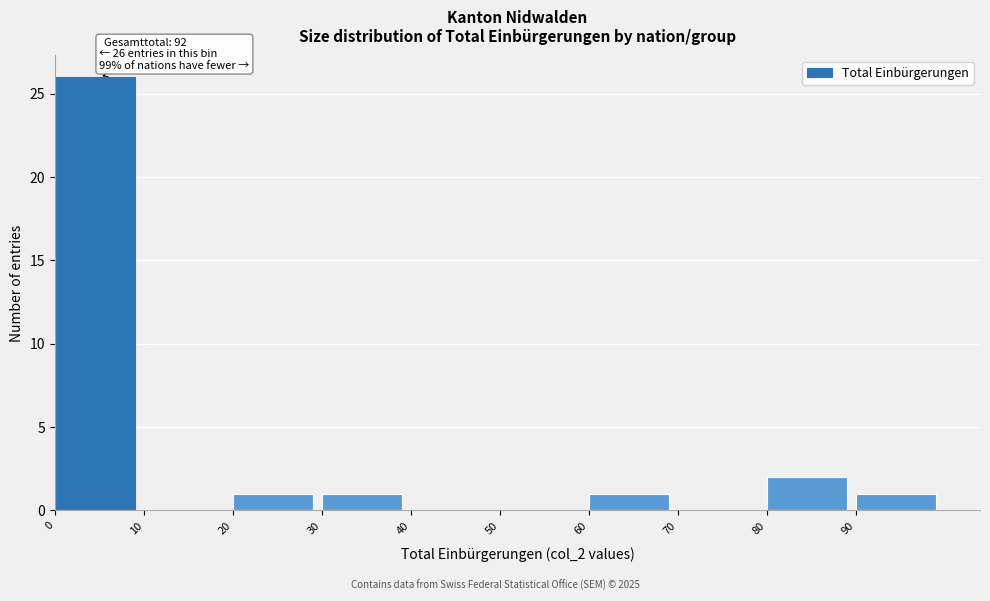

Which range on the x-axis has the tallest bar?

0 to 10